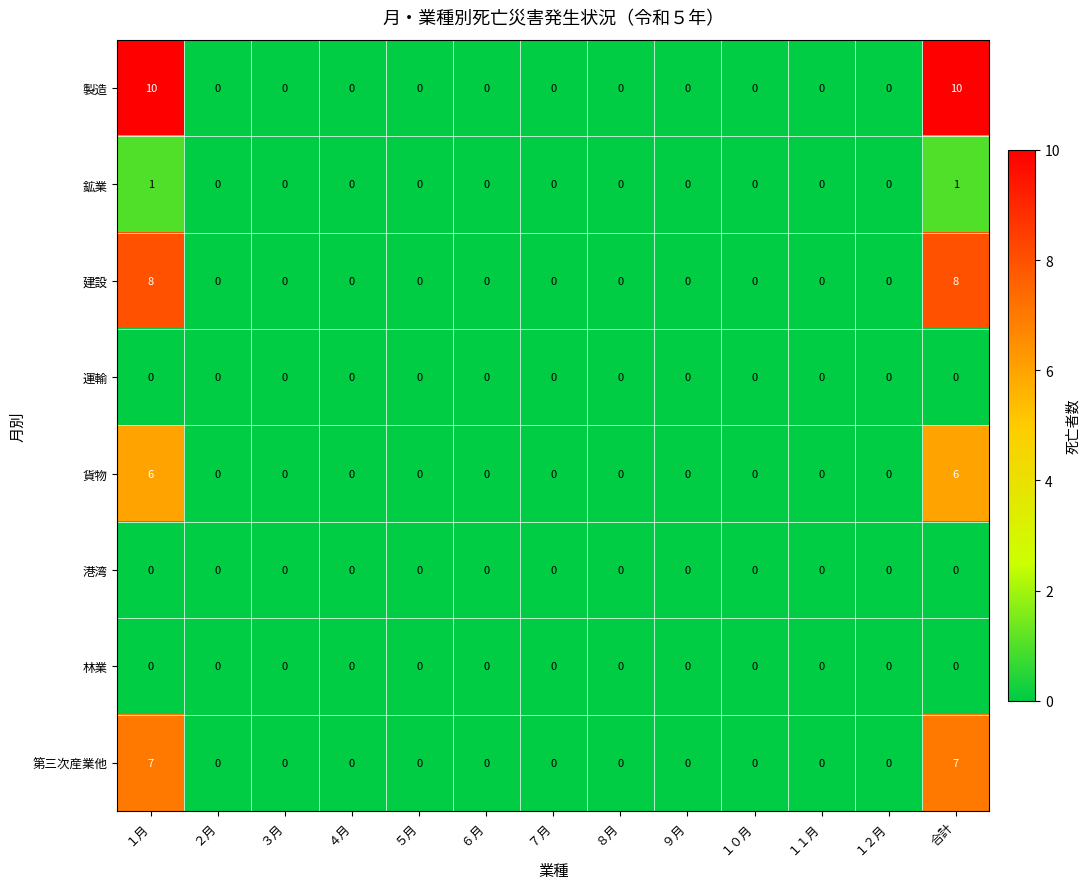

What is the greatest value displayed?

10